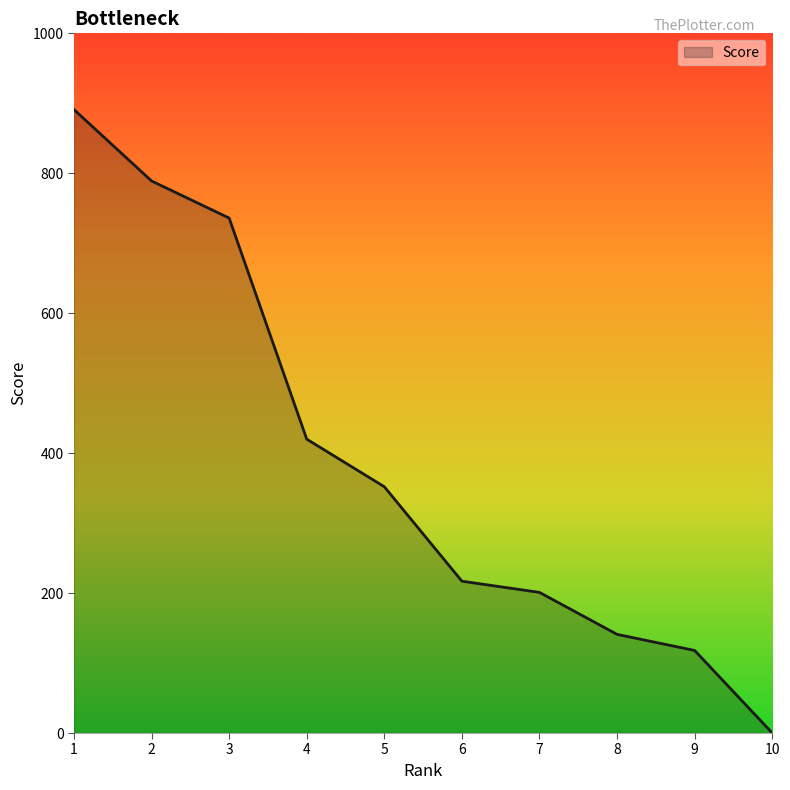

What is the maximum value shown in the chart?

891